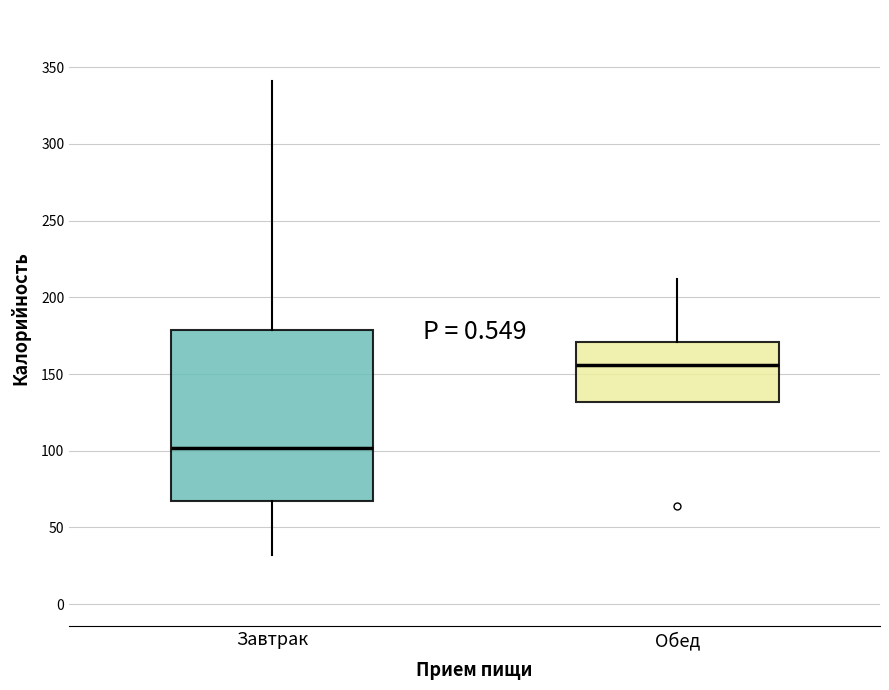

Reading left to right, transcribe this box plot: for each box, give where its median line is, the range the box spans, and where its two whiskers end, as read against the y-axis. The values are not printed on the chart, so give them approximately, as read against the axis.

Завтрак: median 100, box 65 to 180, whiskers 30 to 340
Обед: median 155, box 130 to 170, whiskers 130 to 210